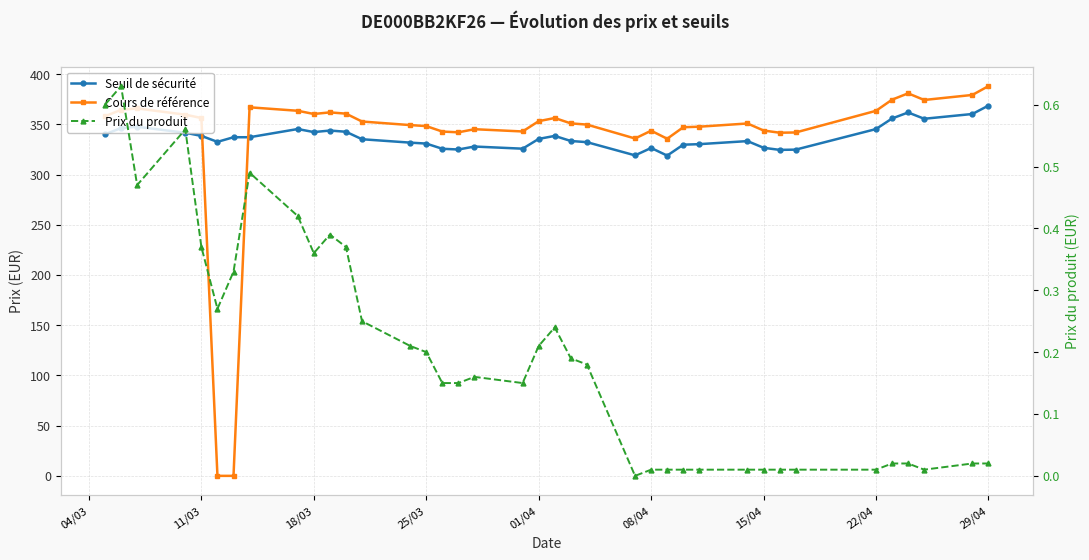

At how many categories does at least one series exceed 383?

1